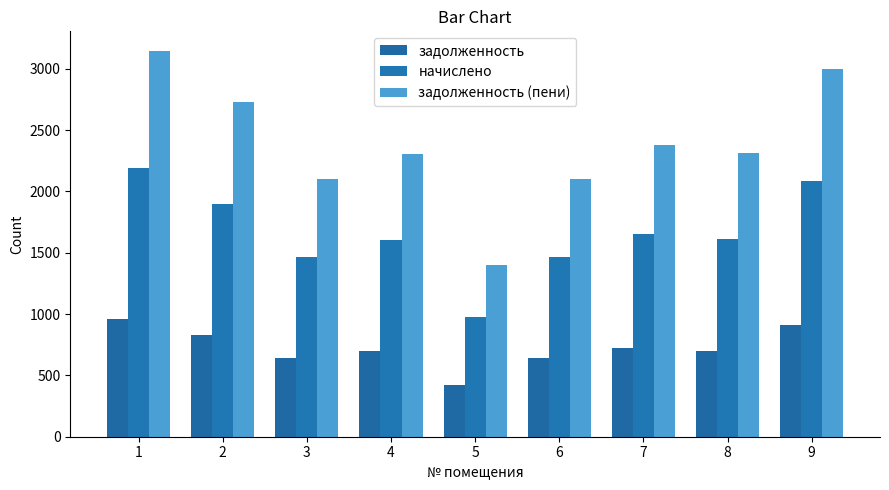

Does the chart contain stacked bars?

No